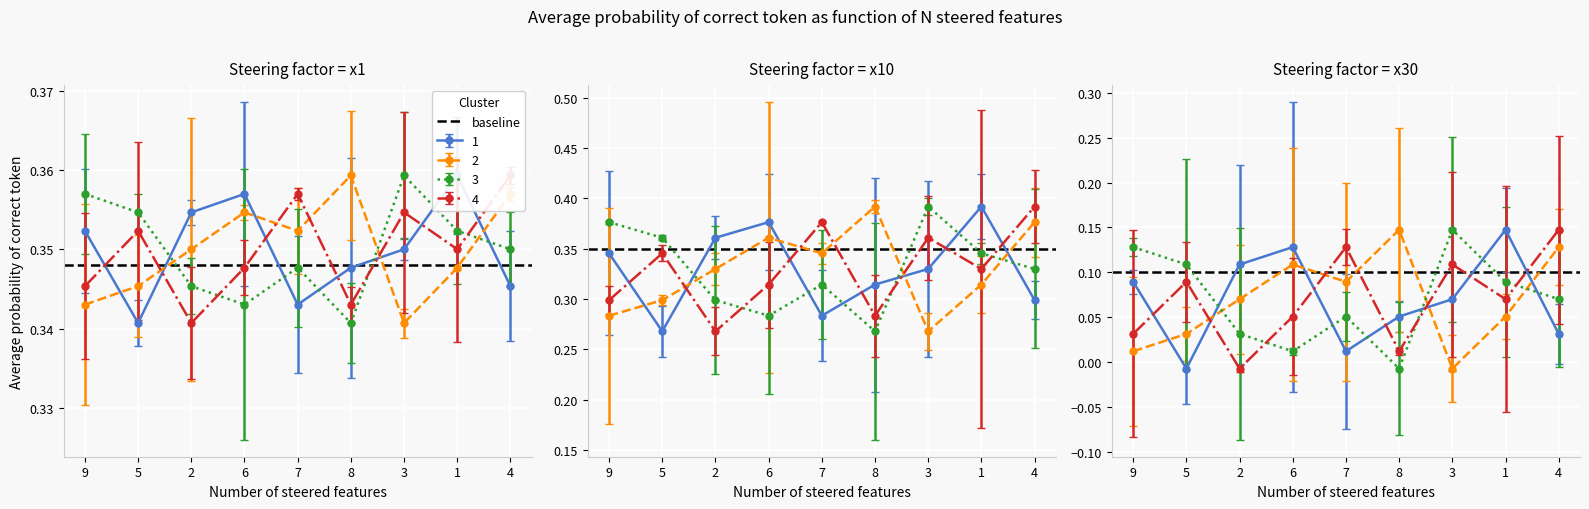

What is the greatest value displayed?

0.4